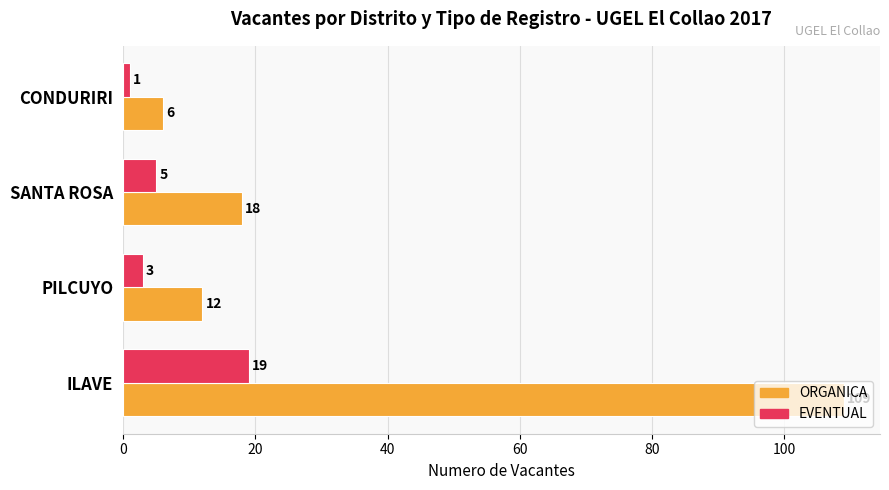

Which series has the largest total across all categories?

ORGANICA